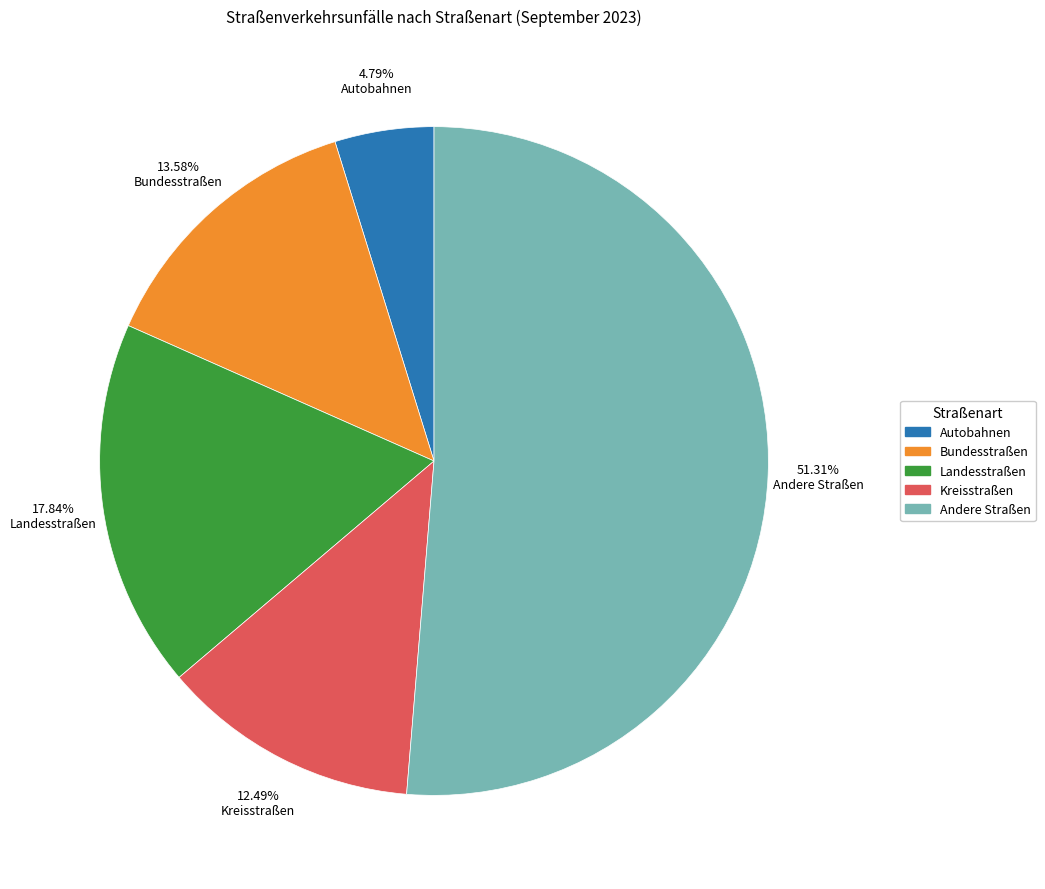

To the nearest percent, what is the combined percentage of Bundesstraßen and Landesstraßen?

31%